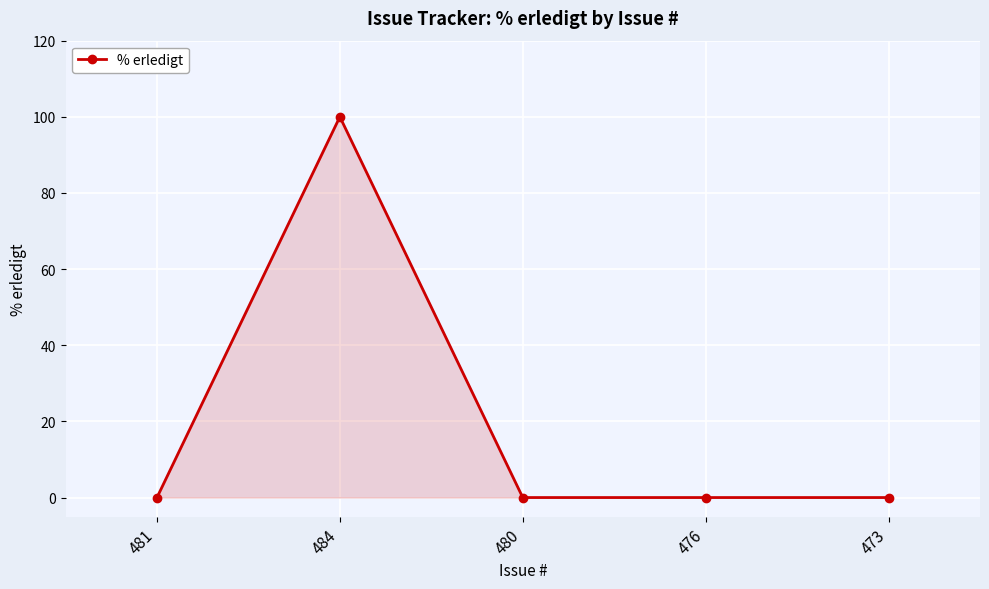

What is the average value?

20